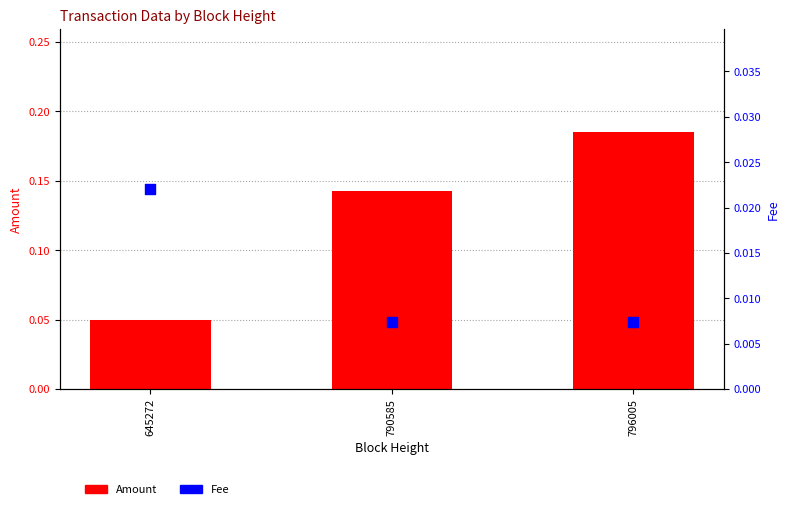

Which series reaches the maximum Y coordinate?

Amount